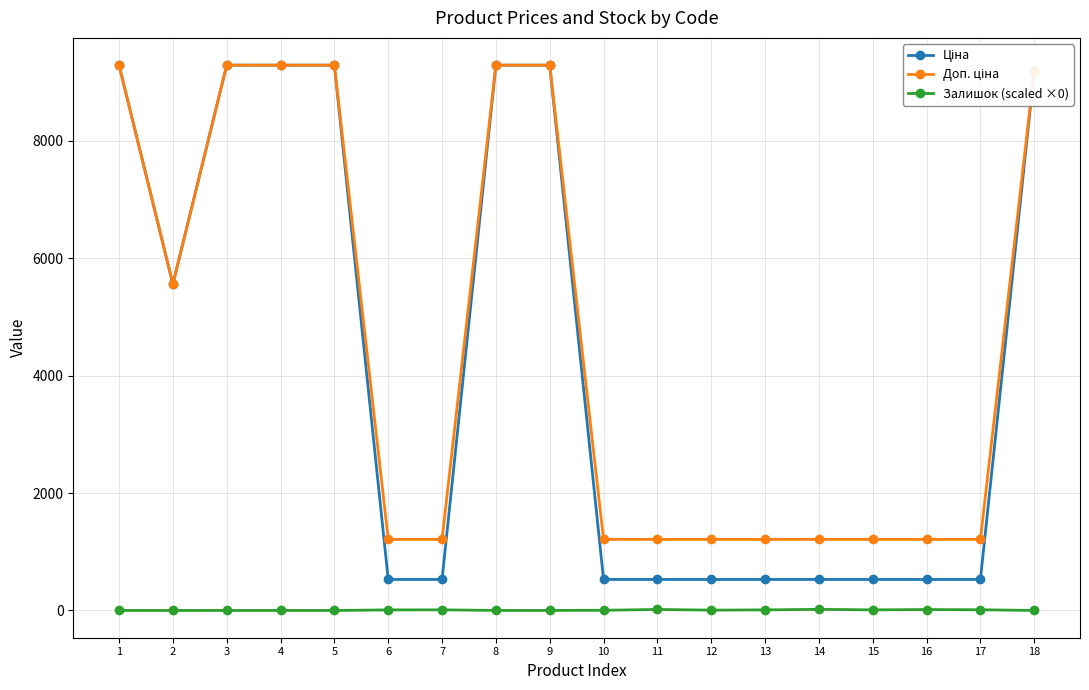

Does the chart have visible grid lines?

Yes